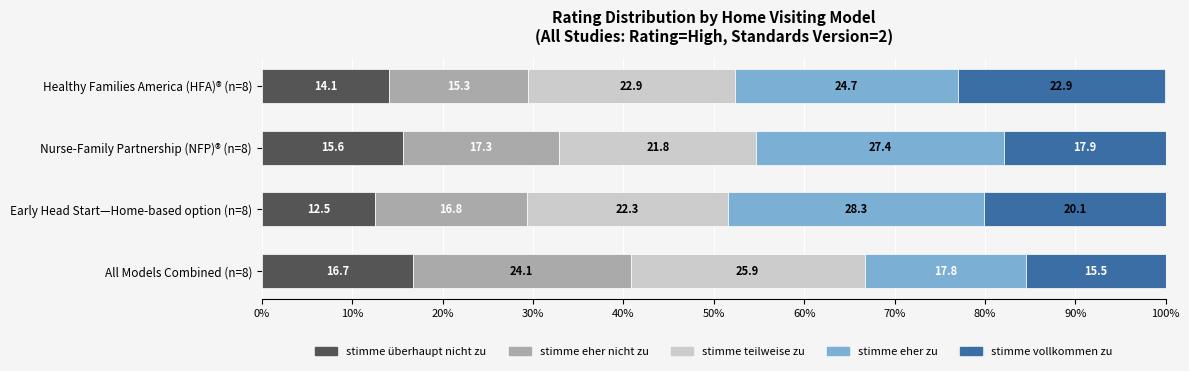

At which label does stimme überhaupt nicht zu reach its minimum?

Early Head Start—Home-based option (n=8)